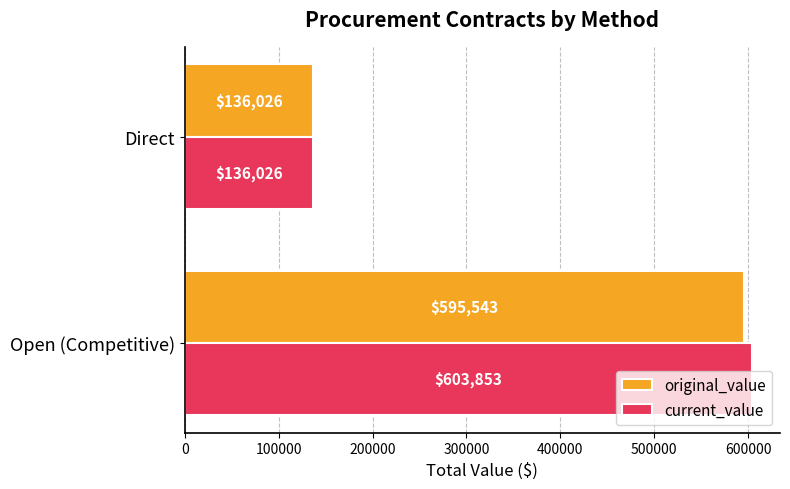

How many data points in current_value are less than 603853?

1